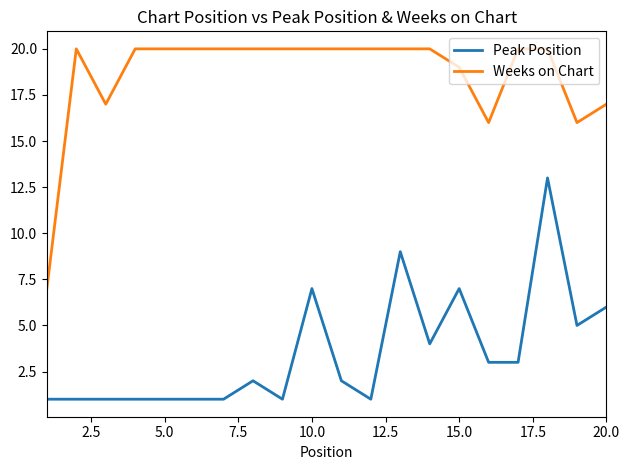

What are all the series names shown in the legend?

Peak Position, Weeks on Chart